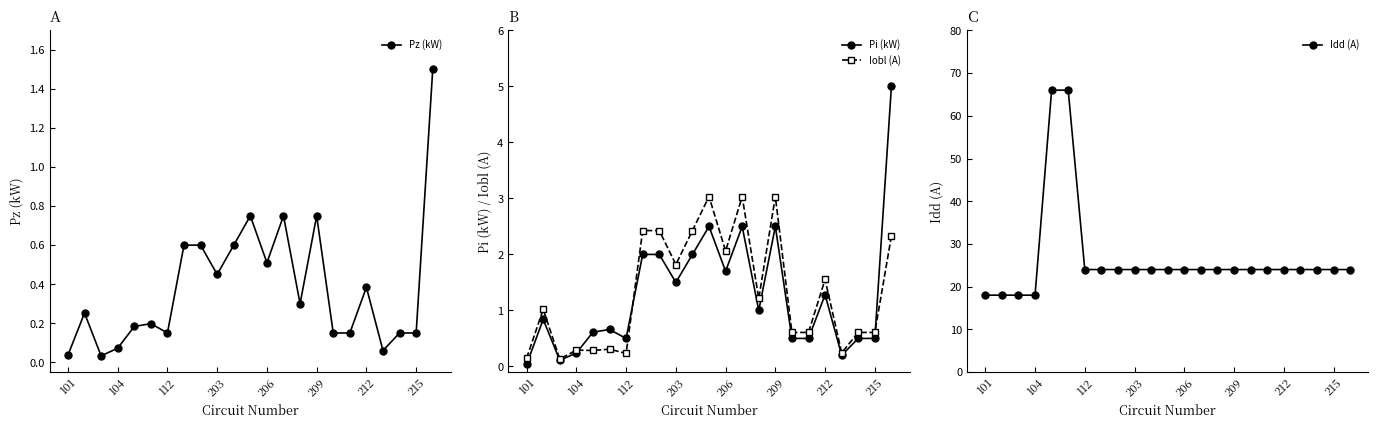

Which series has the largest total across all categories?

Idd (A)